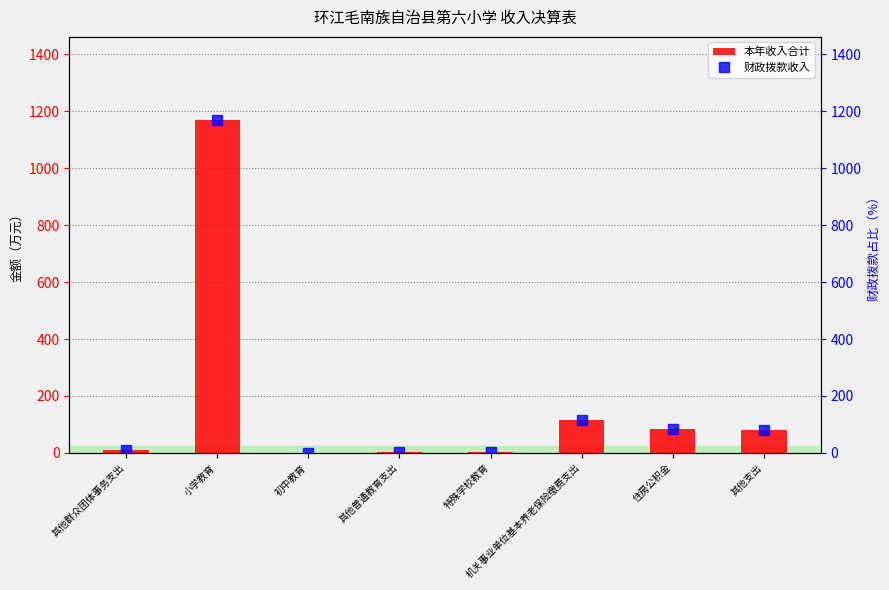

How many data points in 财政拨款收入 are above 82?

4